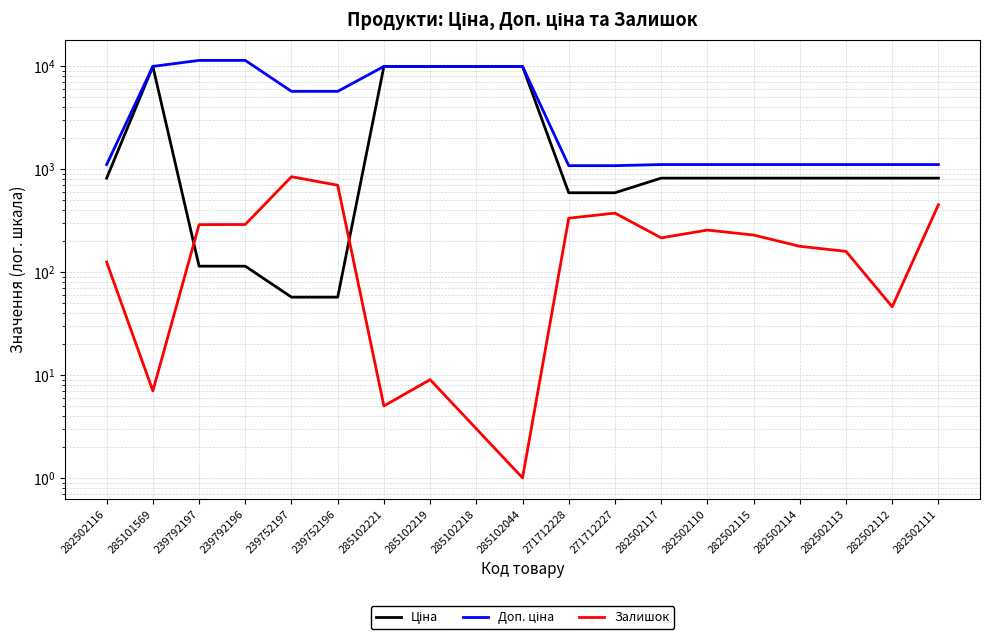

True or false: Залишок and Доп. ціна intersect in this chart.

False